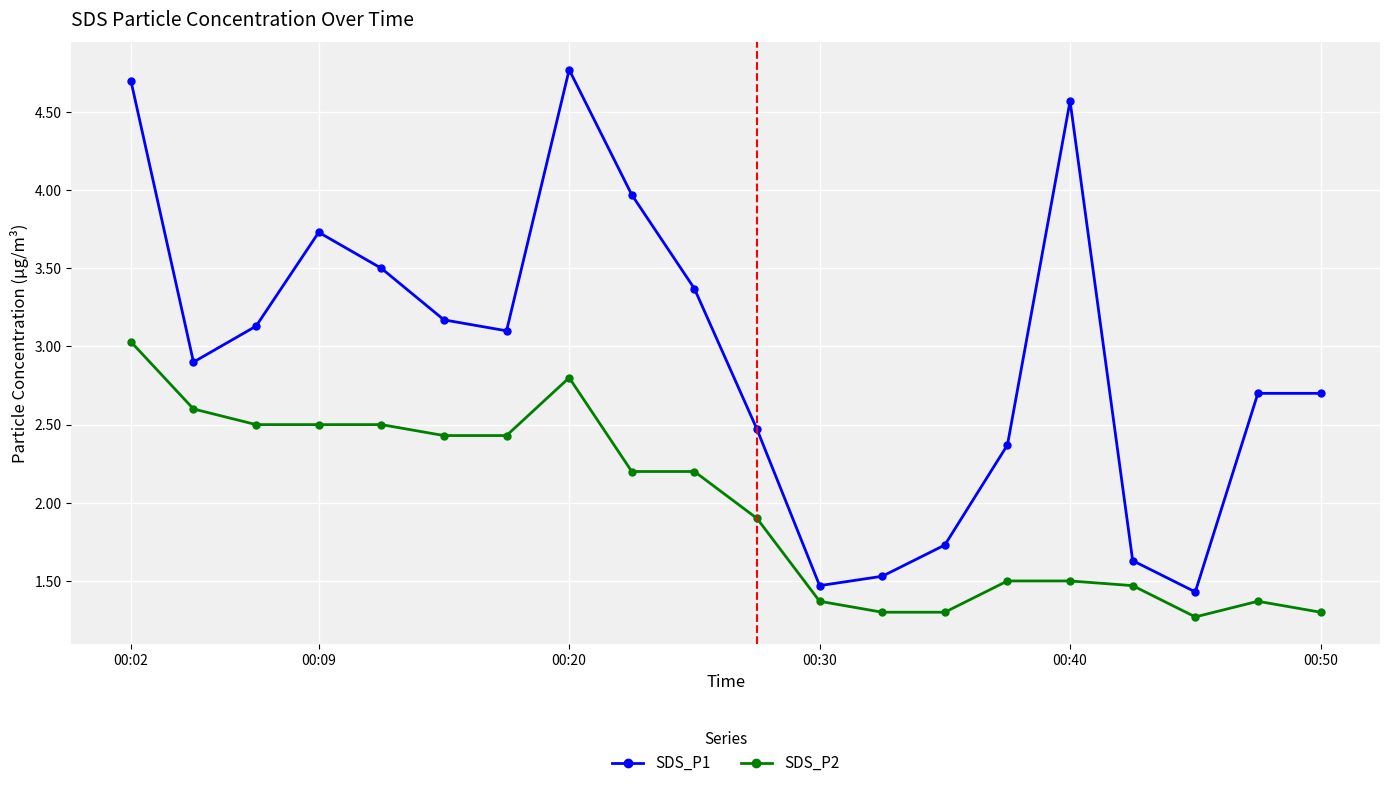

At how many categories does at least one series exceed 2?

15